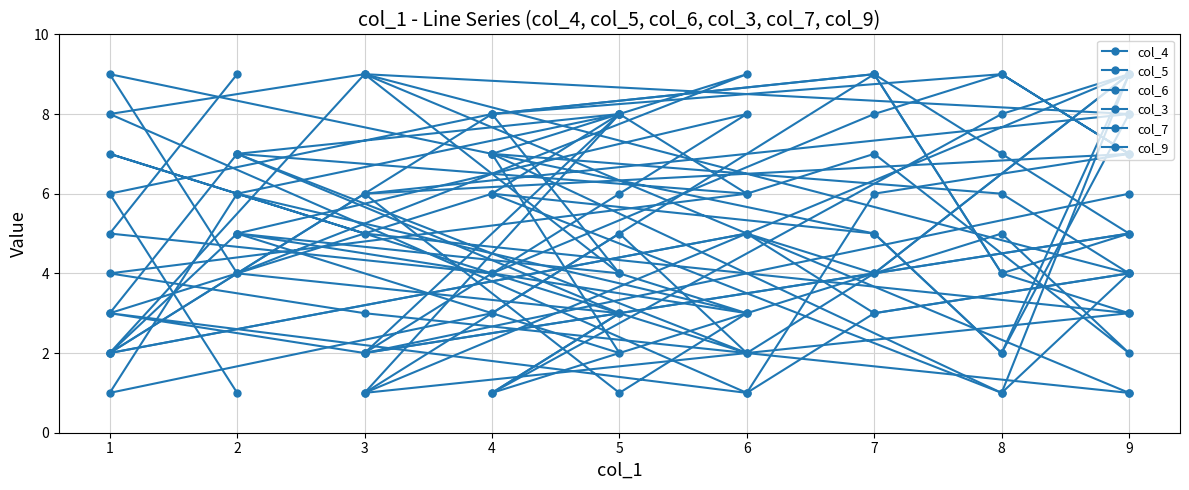

What is the value of the col_9 point at the 9th from the left?

6